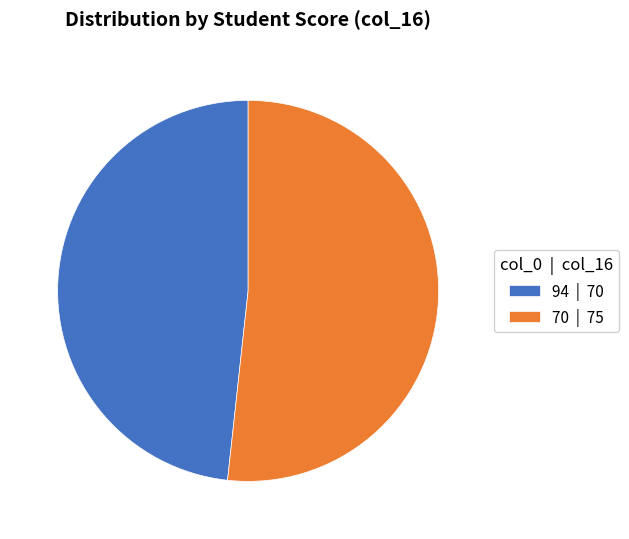

Rank the categories by value from highest to lowest.

70, 94